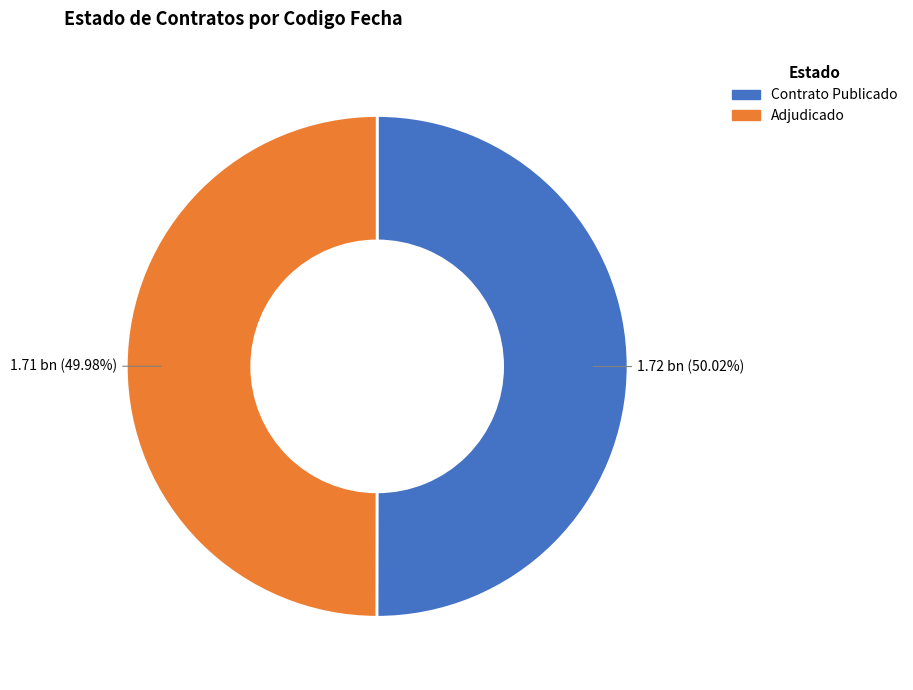

How many slices are in this pie chart?

2